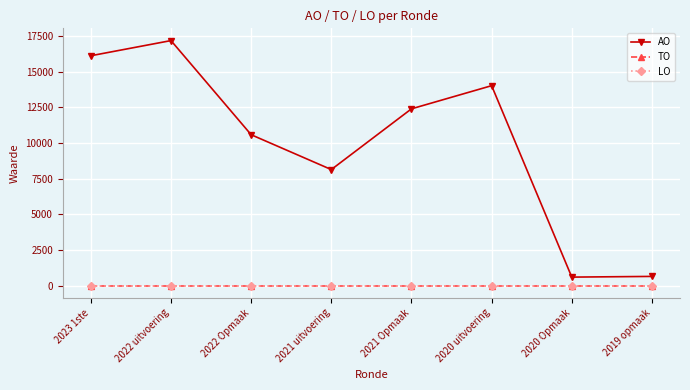

Is this an area chart (filled region under the line)?

No